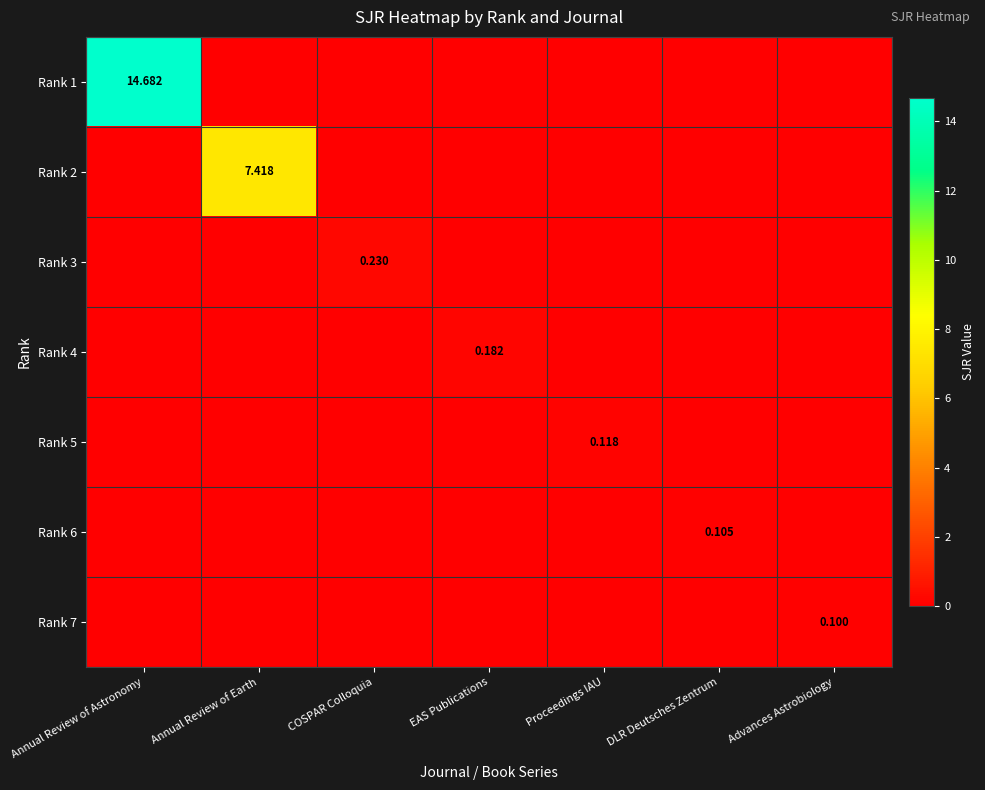

What is the sum of all Rank 1 values?

14.7